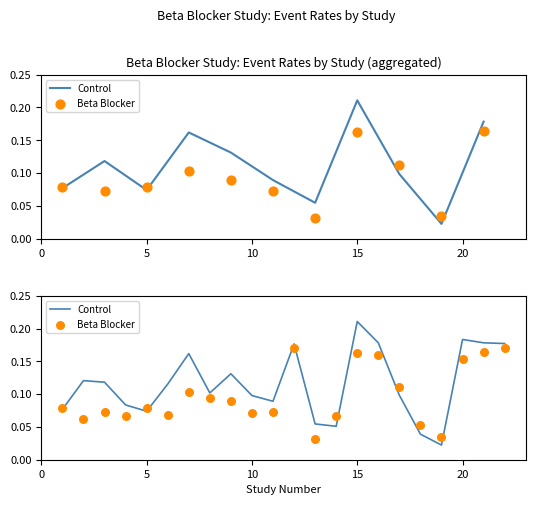

Which series has the largest total across all categories?

Control